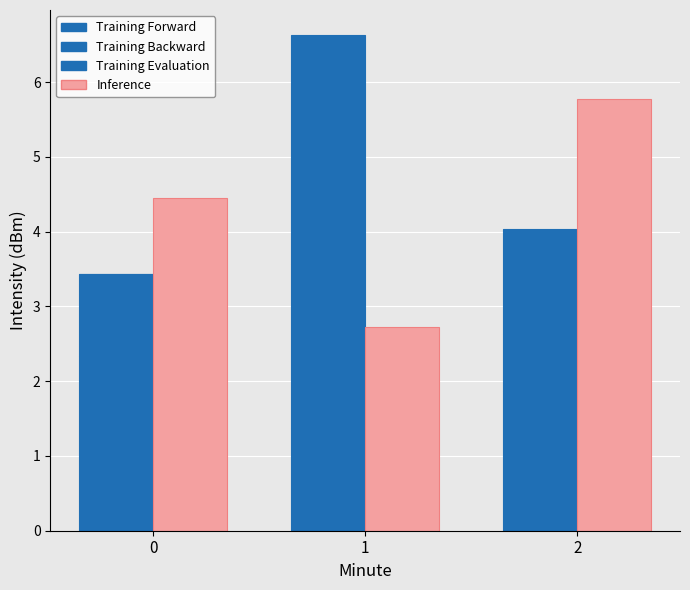

Rank the series at 0 from highest to lowest value.

Inference, Training Forward, Training Backward, Training Evaluation